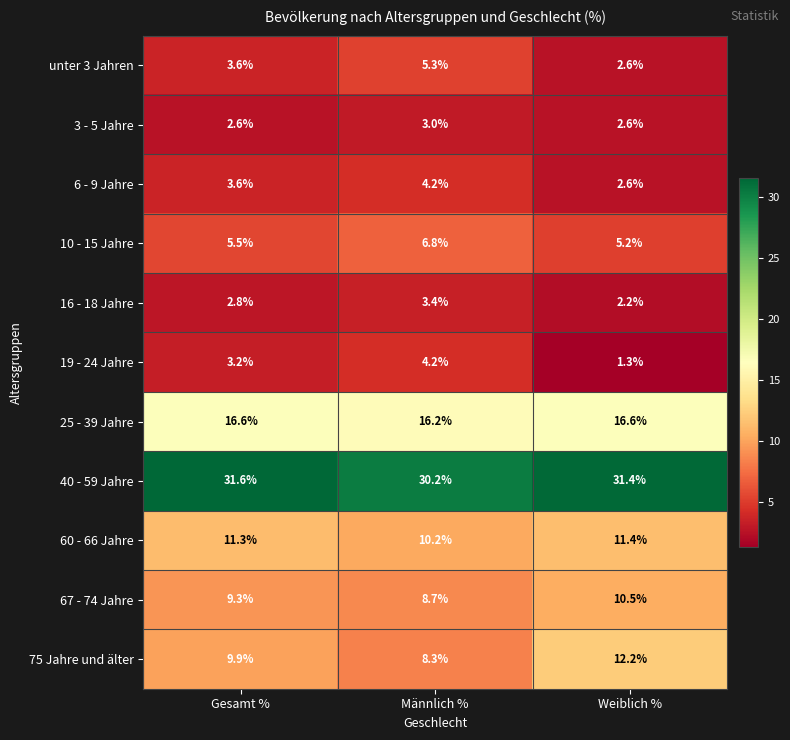

List the labels in order of 60 - 66 Jahre value, smallest first.

Männlich %, Gesamt %, Weiblich %